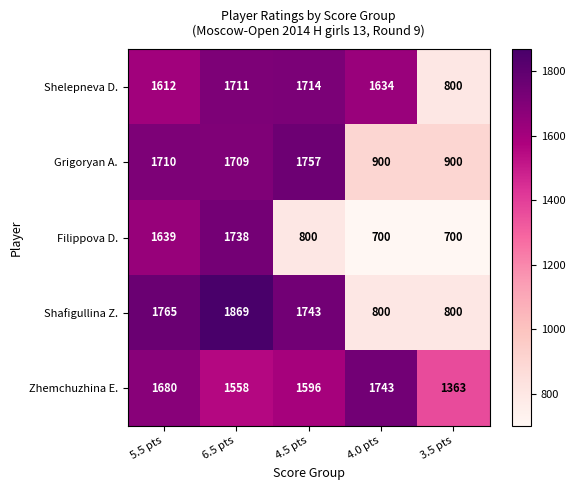

Reading left to right, what are all the values shown in this chart?

Shelepneva D.: 5.5 pts=1612	6.5 pts=1711	4.5 pts=1714	4.0 pts=1634	3.5 pts=800
Grigoryan A.: 5.5 pts=1710	6.5 pts=1709	4.5 pts=1757	4.0 pts=900	3.5 pts=900
Filippova D.: 5.5 pts=1639	6.5 pts=1738	4.5 pts=800	4.0 pts=700	3.5 pts=700
Shafigullina Z.: 5.5 pts=1765	6.5 pts=1869	4.5 pts=1743	4.0 pts=800	3.5 pts=800
Zhemchuzhina E.: 5.5 pts=1680	6.5 pts=1558	4.5 pts=1596	4.0 pts=1743	3.5 pts=1363